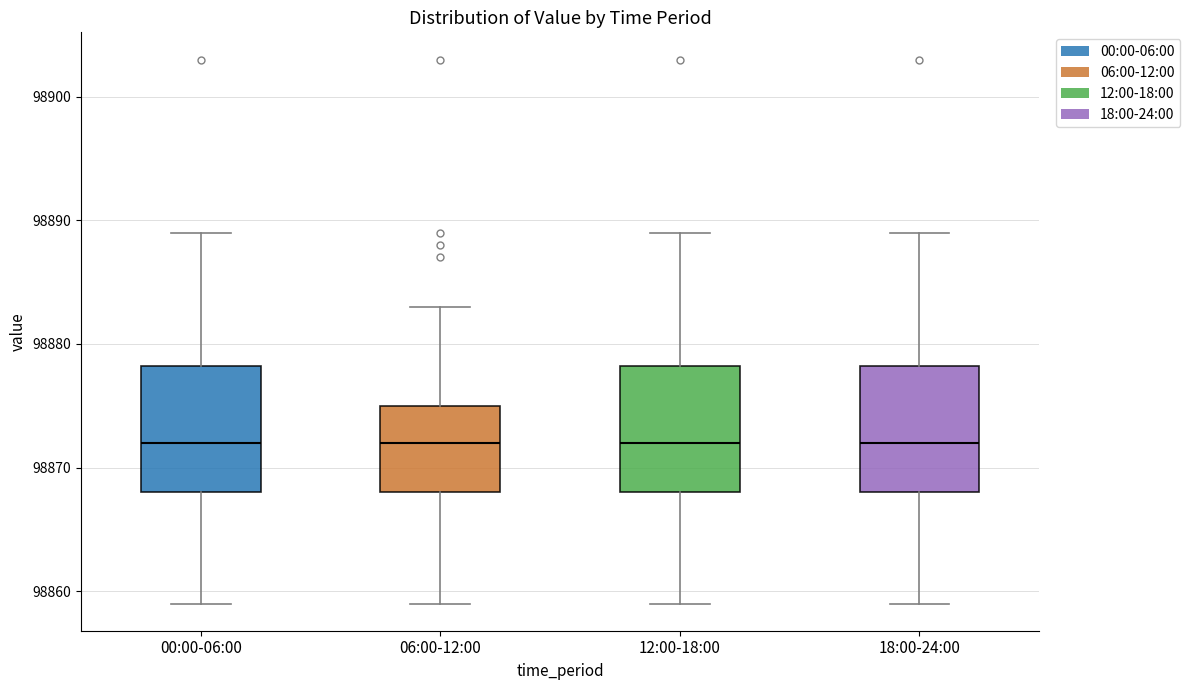

Reading left to right, transcribe this box plot: for each box, give where its median line is, the range the box spans, and where its two whiskers end, as read against the y-axis. The values are not printed on the chart, so give them approximately, as read against the axis.

00:00-06:00: median 98872, box 98868 to 98878, whiskers 98859 to 98889
06:00-12:00: median 98872, box 98868 to 98875, whiskers 98859 to 98883
12:00-18:00: median 98872, box 98868 to 98878, whiskers 98859 to 98889
18:00-24:00: median 98872, box 98868 to 98878, whiskers 98859 to 98889